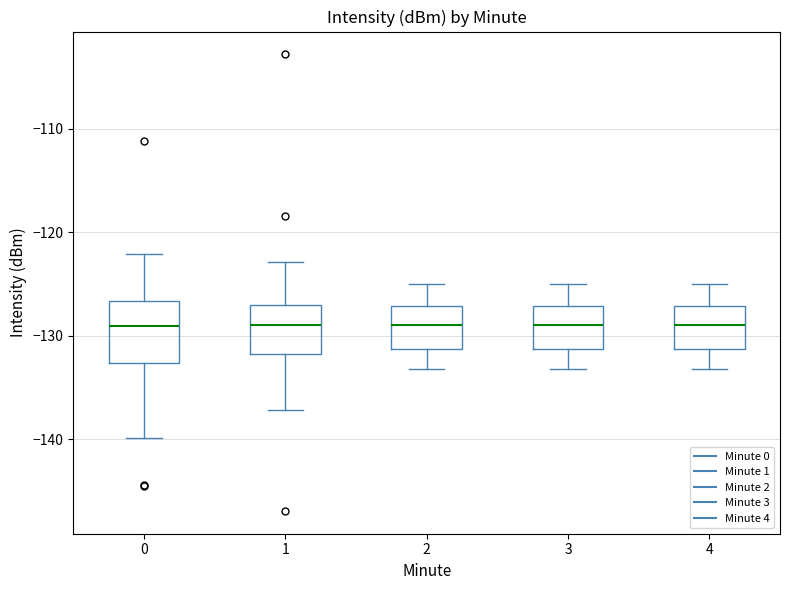

Reading left to right, transcribe this box plot: for each box, give where its median line is, the range the box spans, and where its two whiskers end, as read against the y-axis. The values are not printed on the chart, so give them approximately, as read against the axis.

0: median -129, box -133 to -127, whiskers -140 to -122
1: median -129, box -132 to -127, whiskers -137 to -123
2: median -129, box -131 to -127, whiskers -133 to -125
3: median -129, box -131 to -127, whiskers -133 to -125
4: median -129, box -131 to -127, whiskers -133 to -125